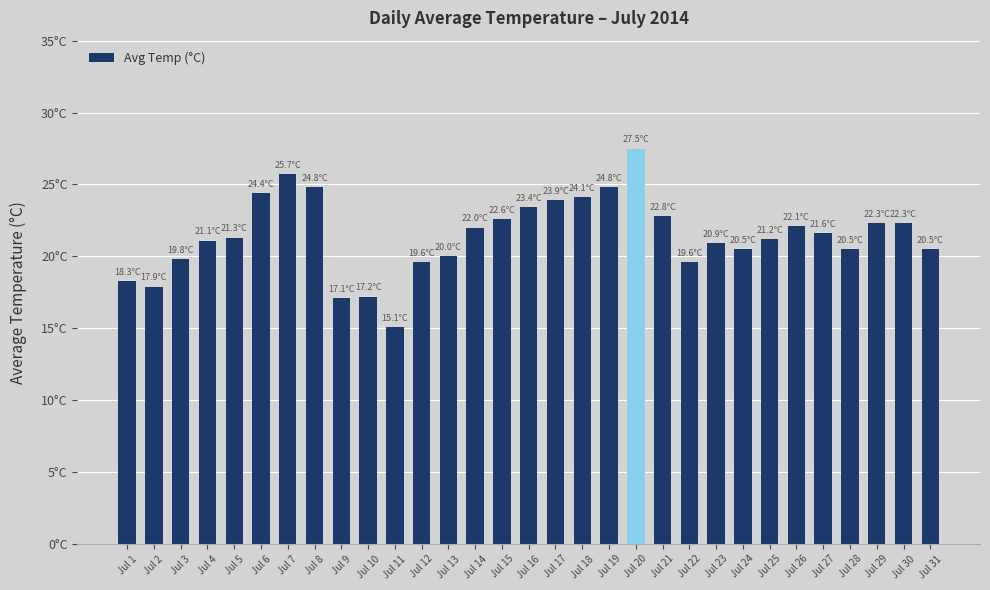

Is it true that the value at Jul 6 is 42.5?

False